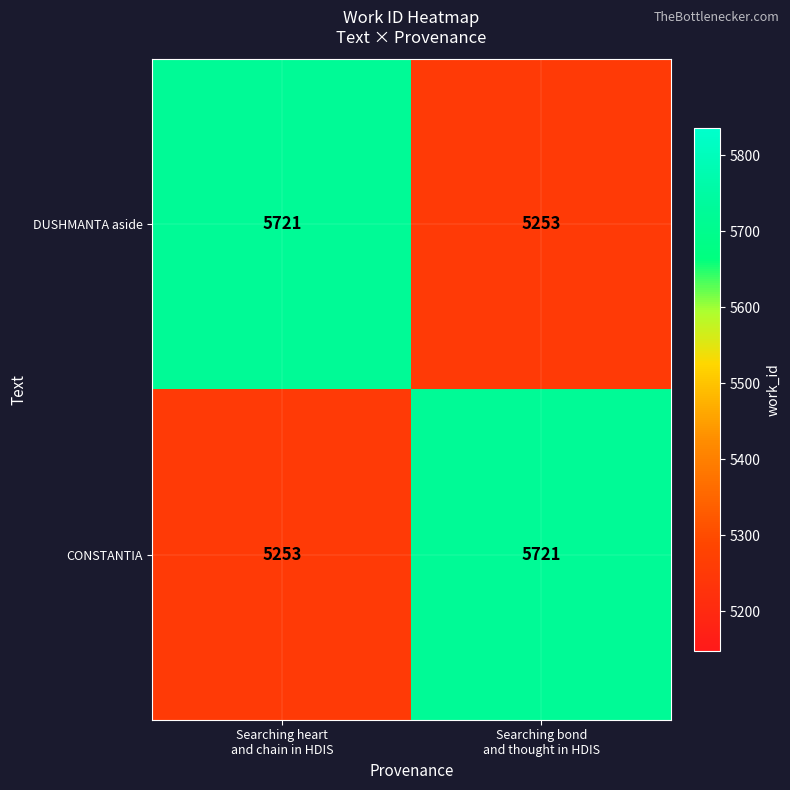

What is the difference between the highest and lowest values at Searching bond
and thought in HDIS?

468